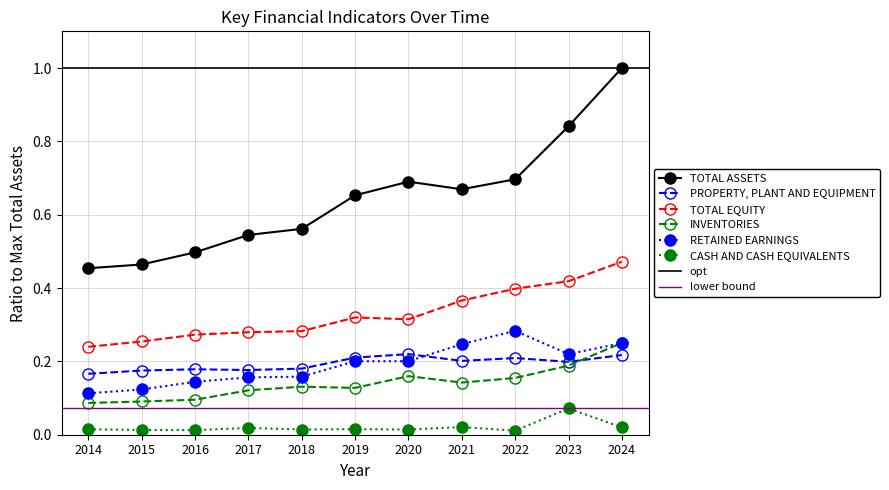

The value of TOTAL ASSETS at 2020 is 0.7. True or false?

True